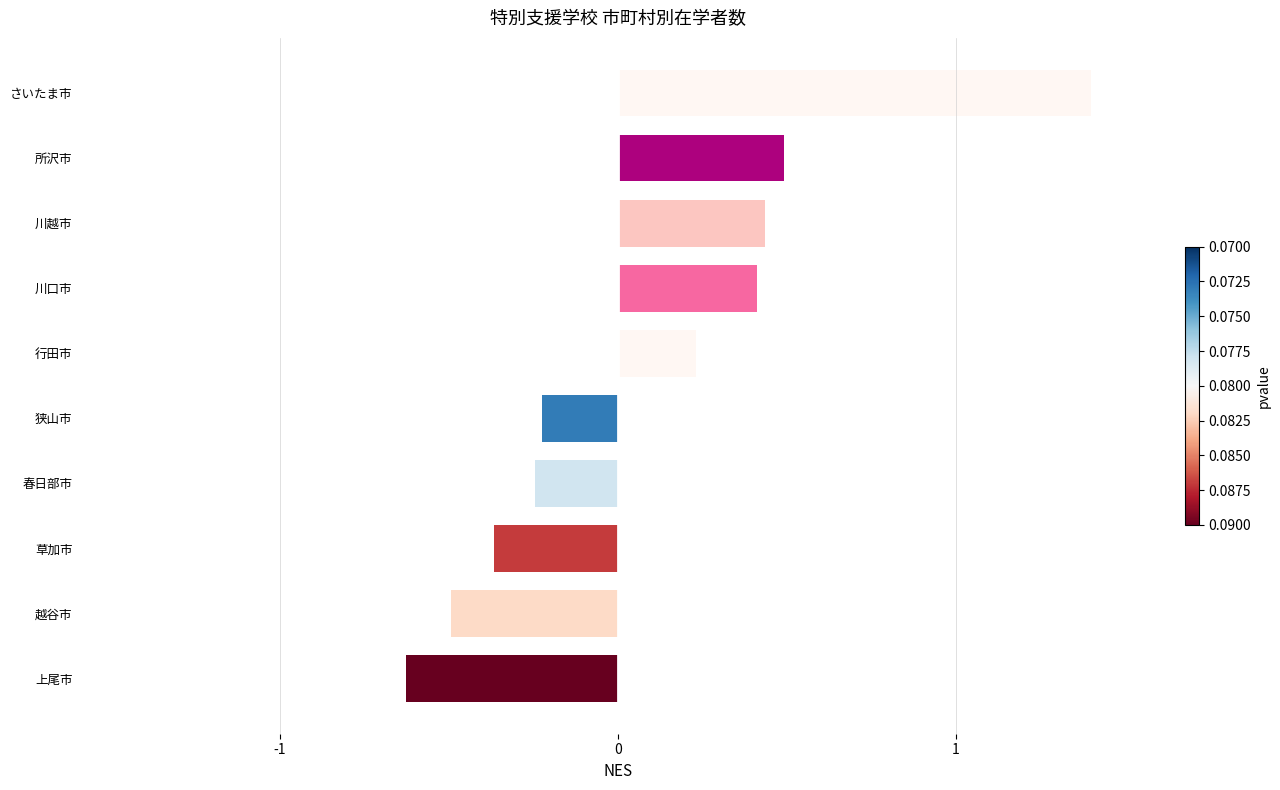

The chart shows a value of 0.4 at 行田市. True or false?

False